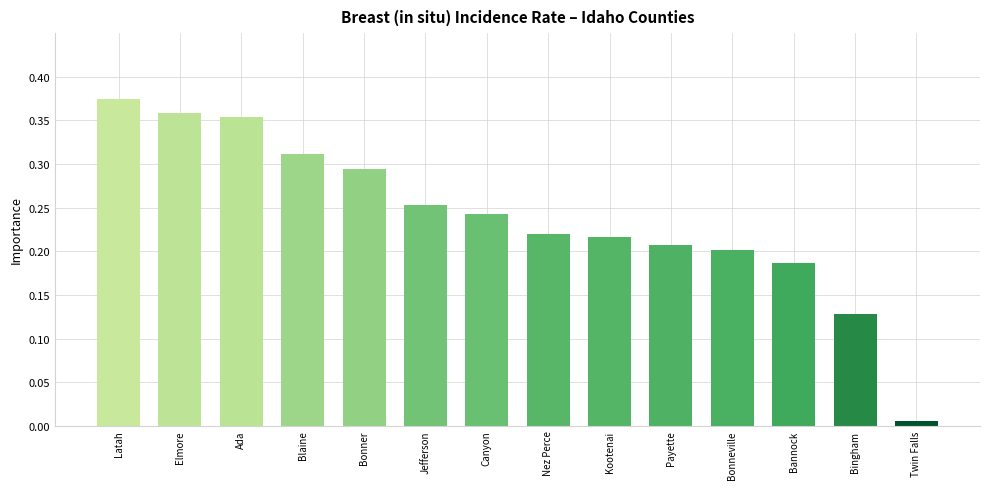

Is it true that the value at Kootenai is 0.2?

True